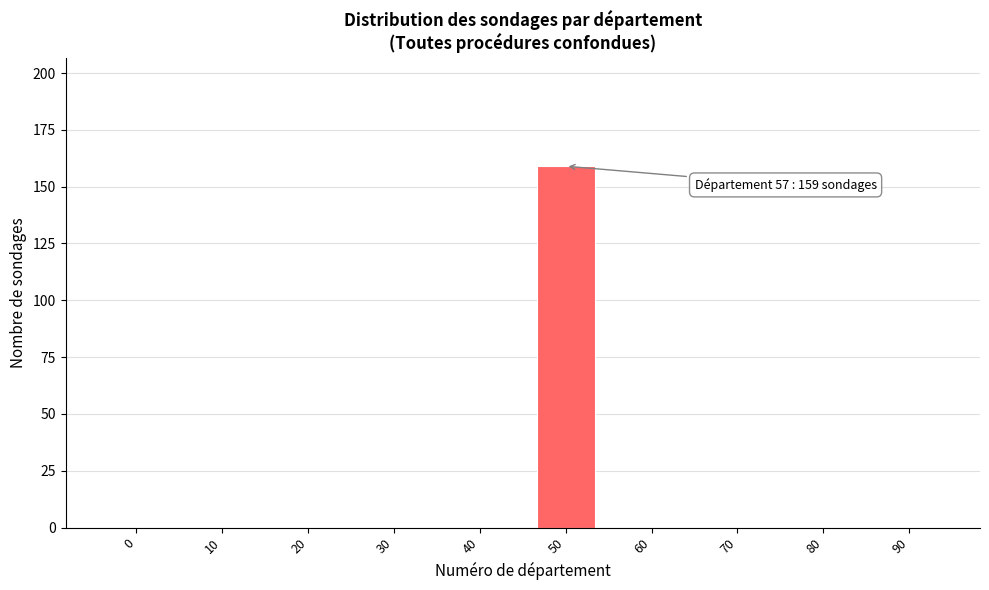

Reading left to right, extract all data points from this chart.

0=0	10=0	20=0	30=0	40=0	50=159	60=0	70=0	80=0	90=0